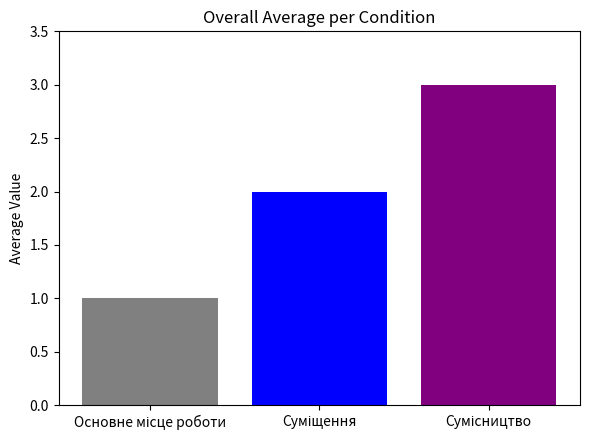

What is the greatest value displayed?

3